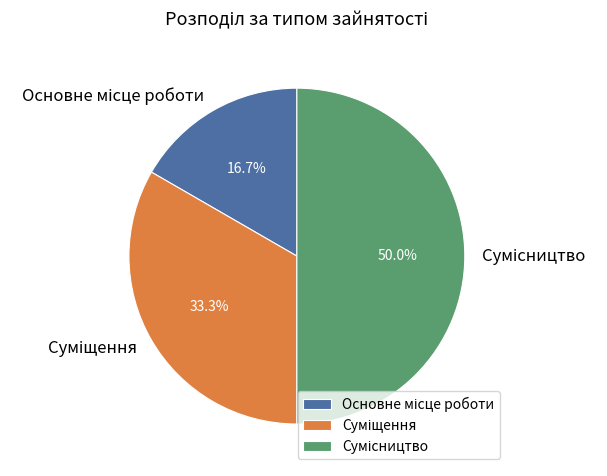

What is the ratio of the value at Основне місце роботи to the value at Сумісництво?

0.3